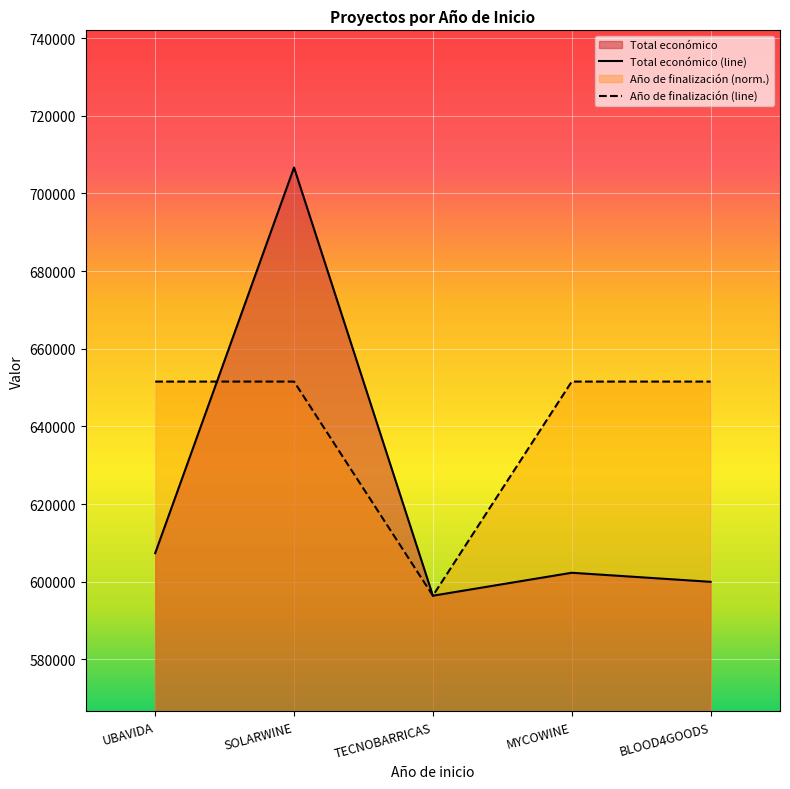

How many lines are shown in the chart?

2